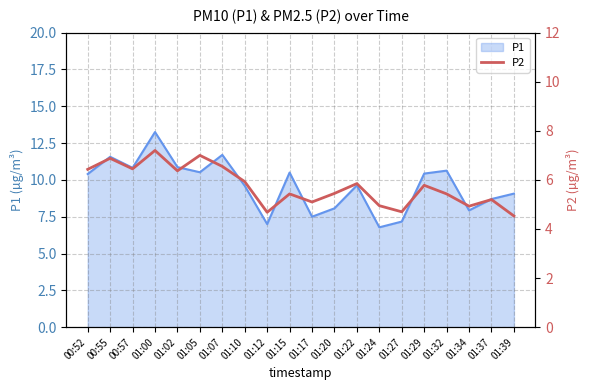

What is the label of the 14th point from the right?

01:07